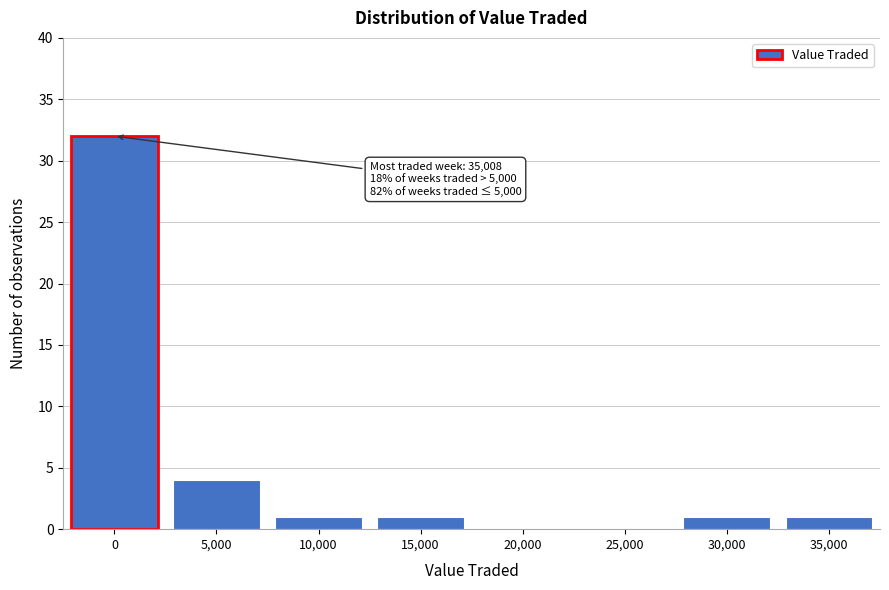

Reading left to right, list all the values displayed in this chart.

0=32	5,000=4	10,000=1	15,000=1	20,000=0	25,000=0	30,000=1	35,000=1